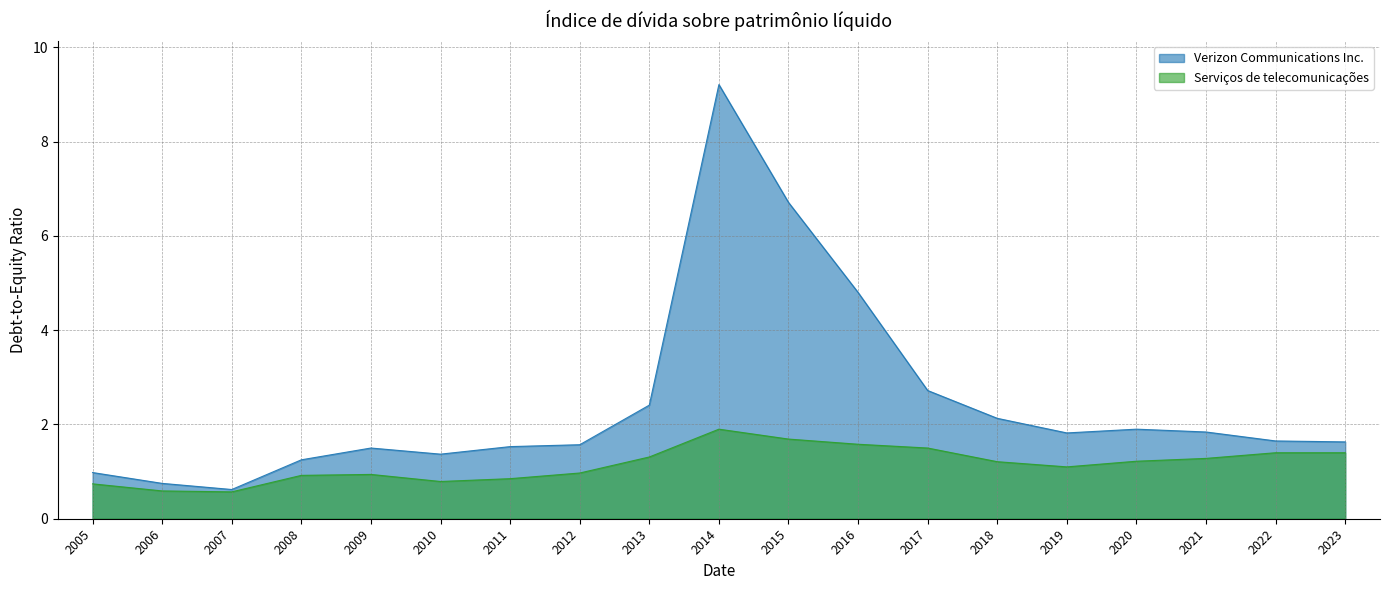

What value does the Serviços de telecomunicações series have at 2022?

1.4